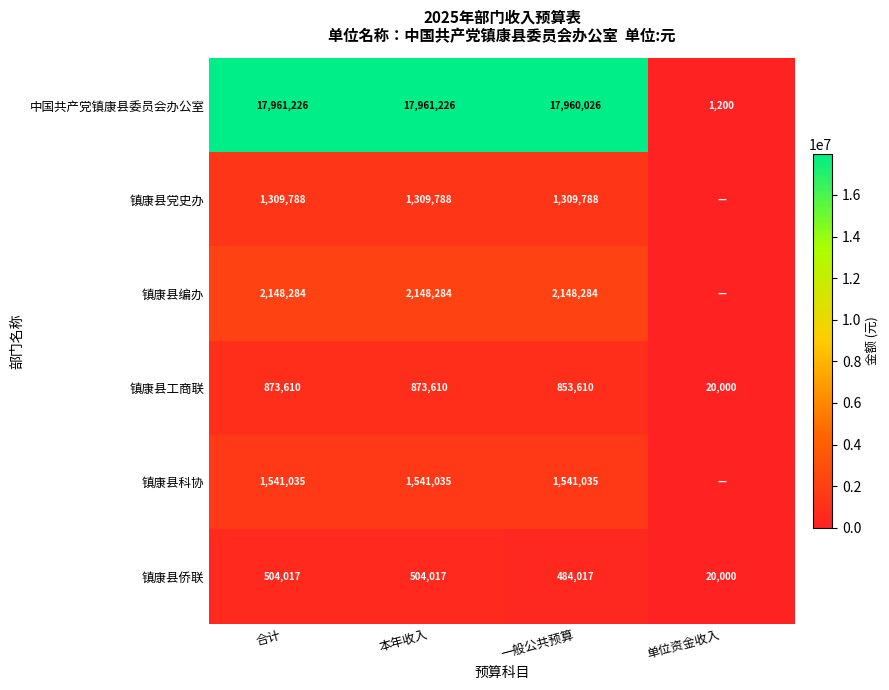

True or false: 镇康县编办 has a value of -751763.8 at 单位资金收入.

False